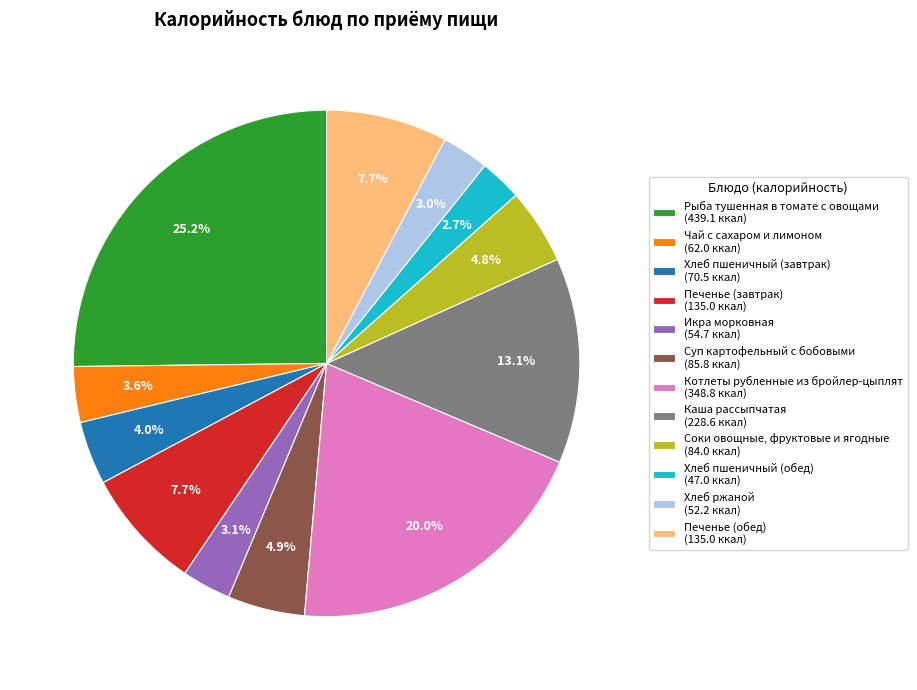

Do Хлеб пшеничный (завтрак) and Икра морковная together represent more than half of the pie?

No